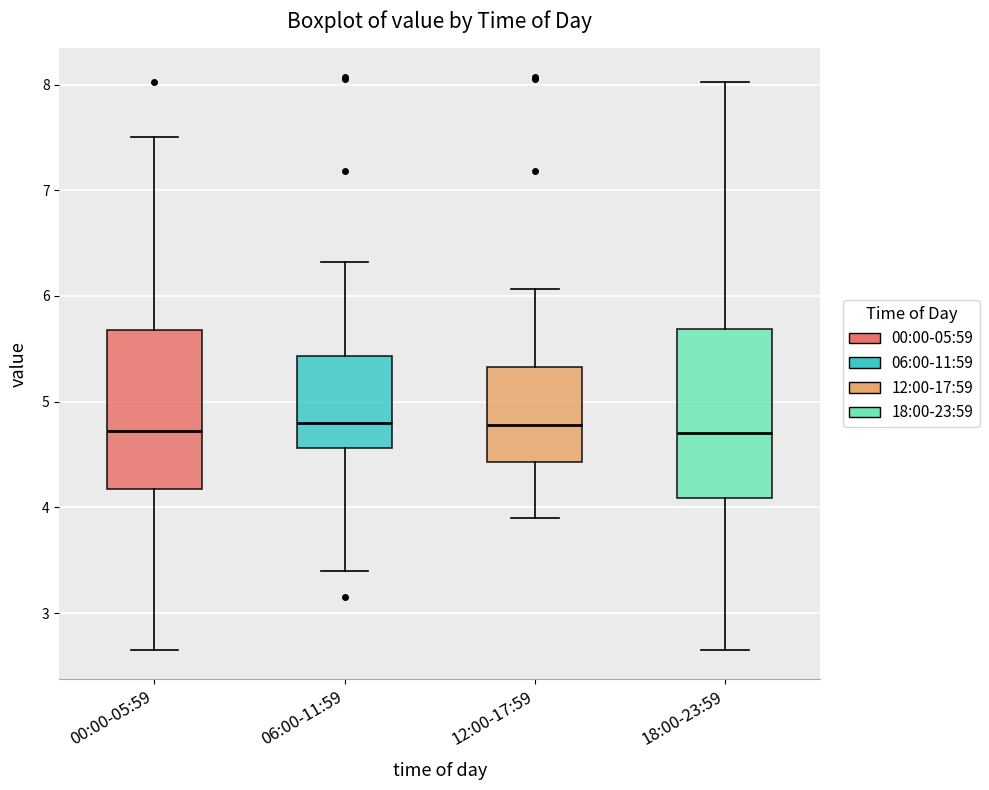

Reading left to right, transcribe this box plot: for each box, give where its median line is, the range the box spans, and where its two whiskers end, as read against the y-axis. The values are not printed on the chart, so give them approximately, as read against the axis.

00:00-05:59: median 4.7, box 4.2 to 5.7, whiskers 2.7 to 7.5
06:00-11:59: median 4.8, box 4.6 to 5.4, whiskers 3.4 to 6.3
12:00-17:59: median 4.8, box 4.4 to 5.3, whiskers 3.9 to 6.1
18:00-23:59: median 4.7, box 4.1 to 5.7, whiskers 2.7 to 8.0